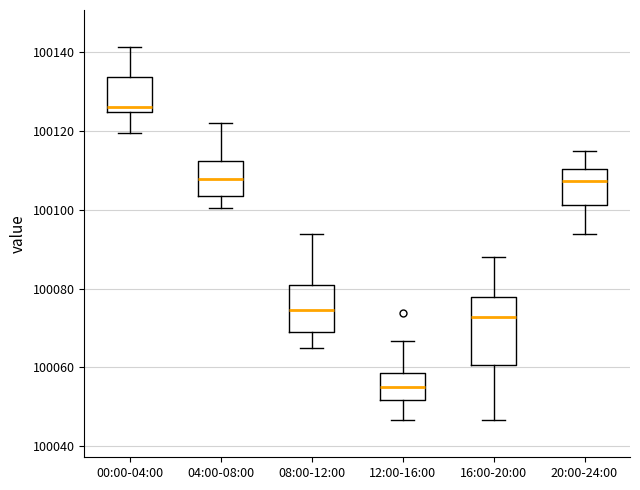

Reading left to right, read every box against the y-axis: the position of its median line, the range the box covers, and the ends of its whiskers. The values are not printed on the chart, so give them approximately, as read against the axis.

00:00-04:00: median 100126, box 100124 to 100134, whiskers 100120 to 100142
04:00-08:00: median 100108, box 100104 to 100112, whiskers 100100 to 100122
08:00-12:00: median 100074, box 100068 to 100080, whiskers 100066 to 100094
12:00-16:00: median 100056, box 100052 to 100058, whiskers 100046 to 100066
16:00-20:00: median 100072, box 100060 to 100078, whiskers 100046 to 100088
20:00-24:00: median 100108, box 100102 to 100110, whiskers 100094 to 100114